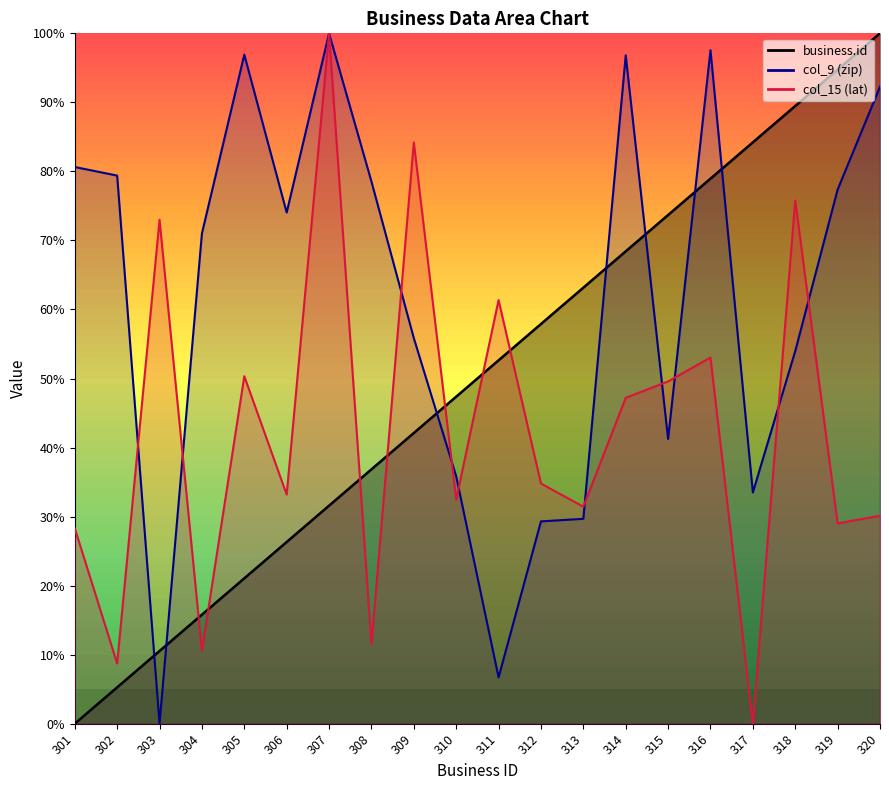

How many times do business.id and col_15 (lat) cross each other?

7